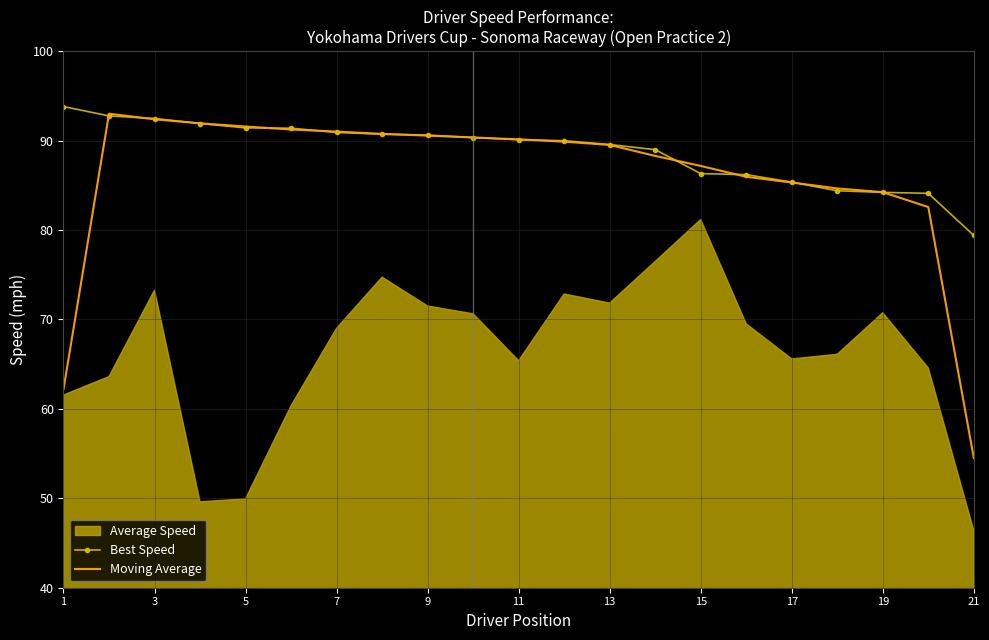

True or false: Best Speed has a value of 90.6 at 9.

True